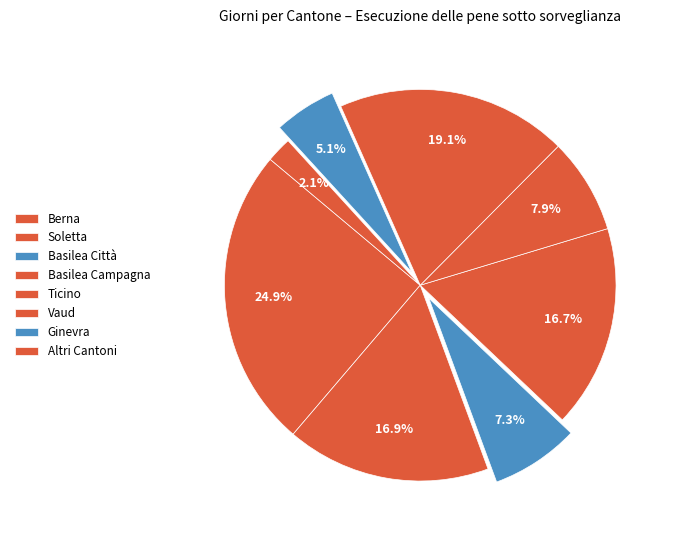

Which slice is the smallest?

Altri Cantoni